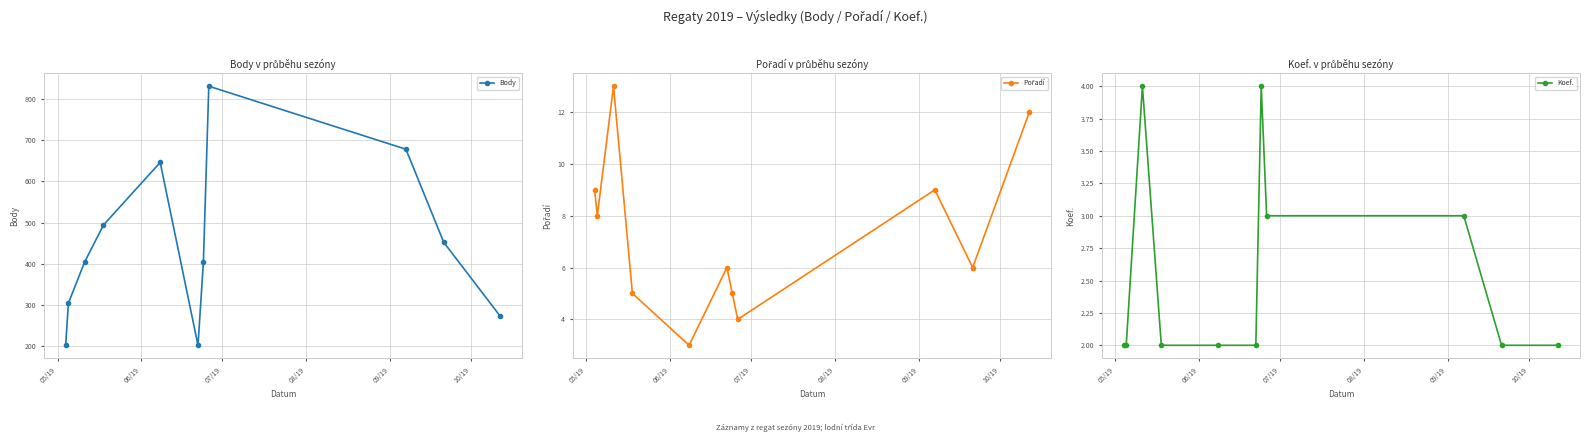

What is the difference between the maximum and second lowest values in the Body series?

629